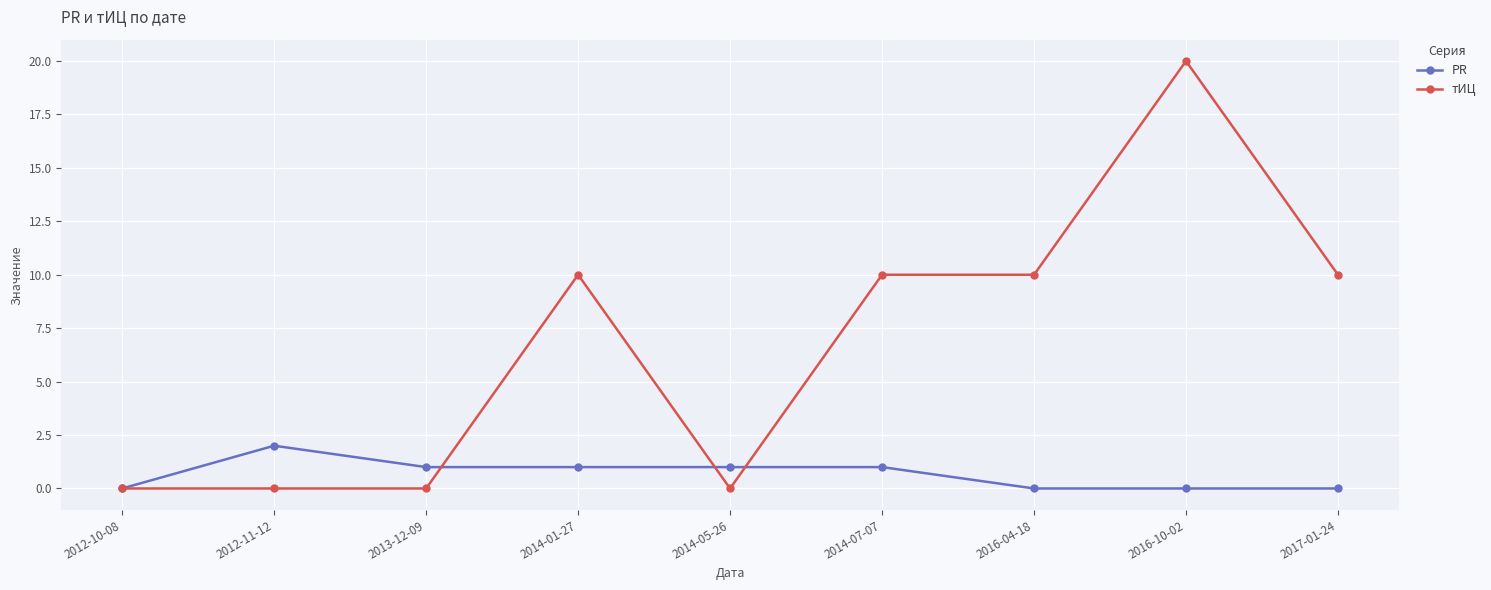

Where is the first local maximum for PR?

2012-11-12